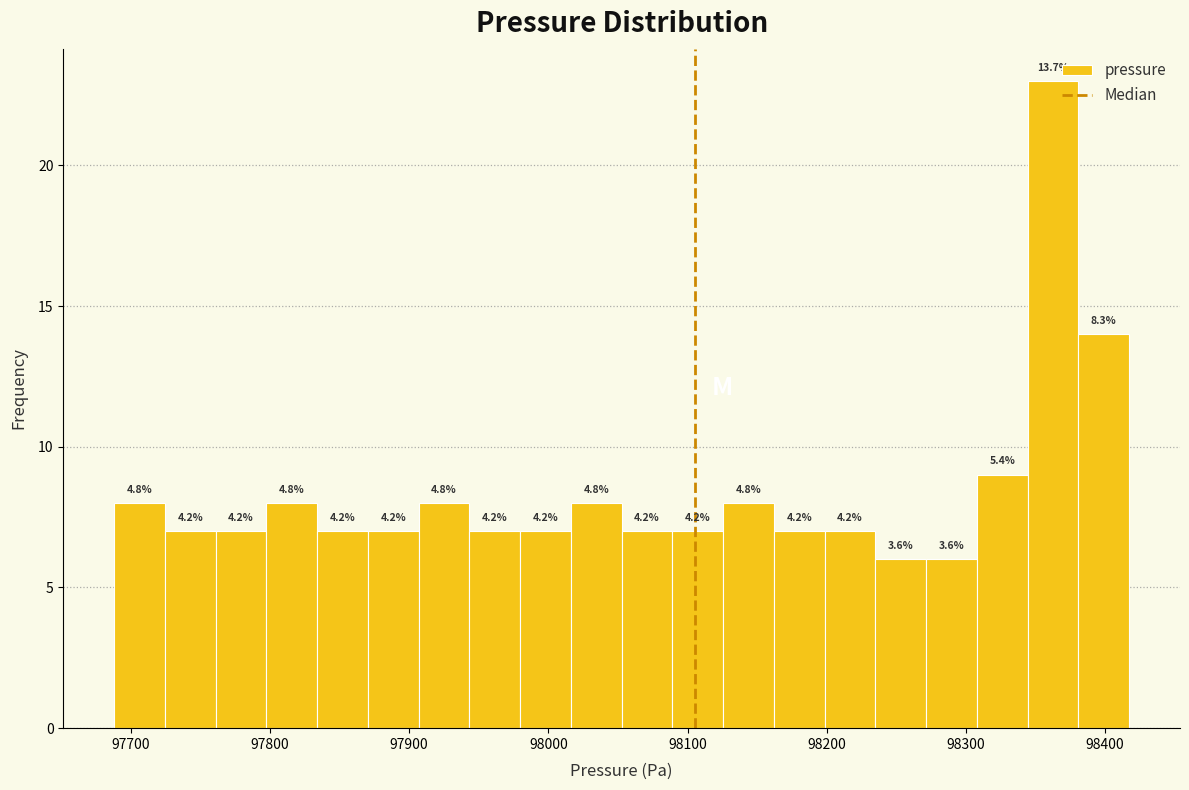

Around what value on the x-axis is the tallest bar? Give the approximate position of its centre, as read against the axis.

98360